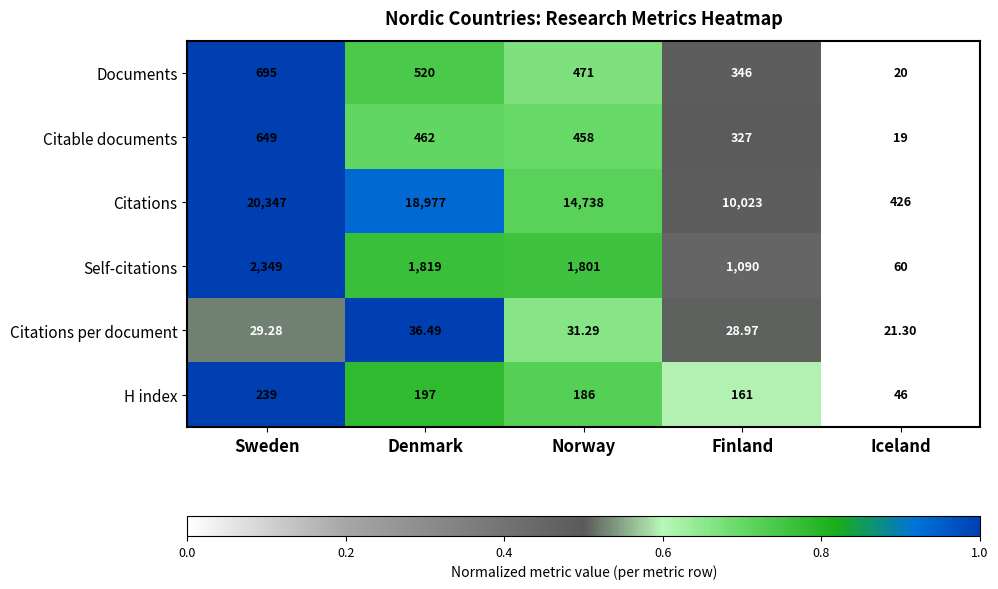

List the labels in order of Self-citations value, smallest first.

Iceland, Finland, Norway, Denmark, Sweden